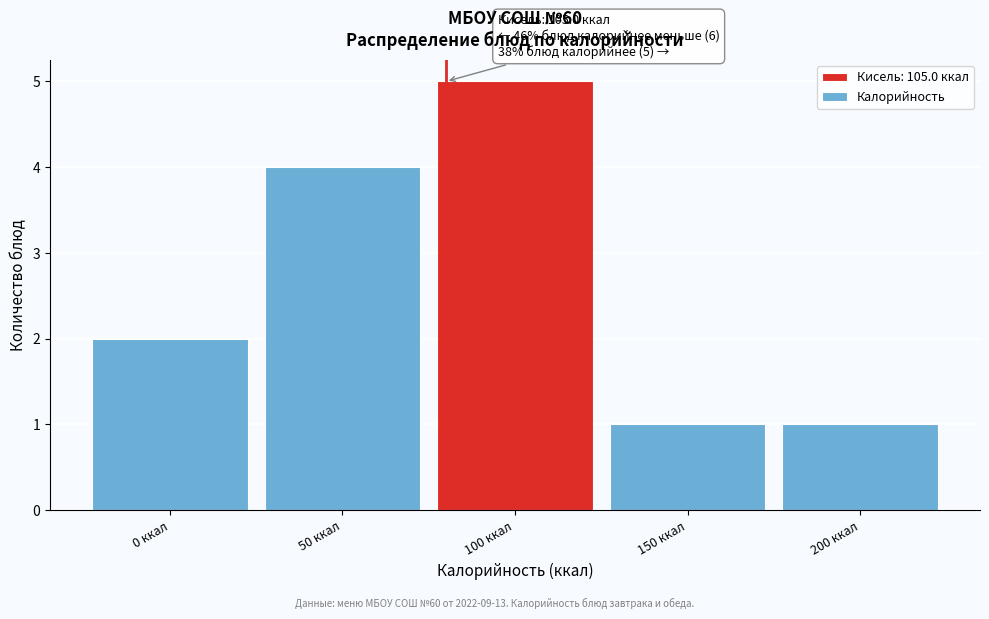

Reading left to right, extract all data points from this chart.

0 ккал=2	50 ккал=4	100 ккал=5	150 ккал=1	200 ккал=1